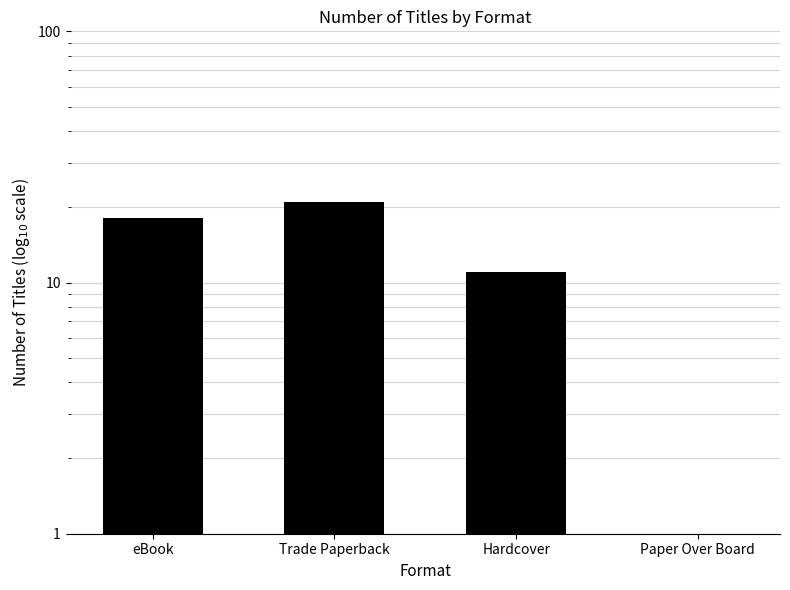

Is it true that the value at Hardcover is 15?

False